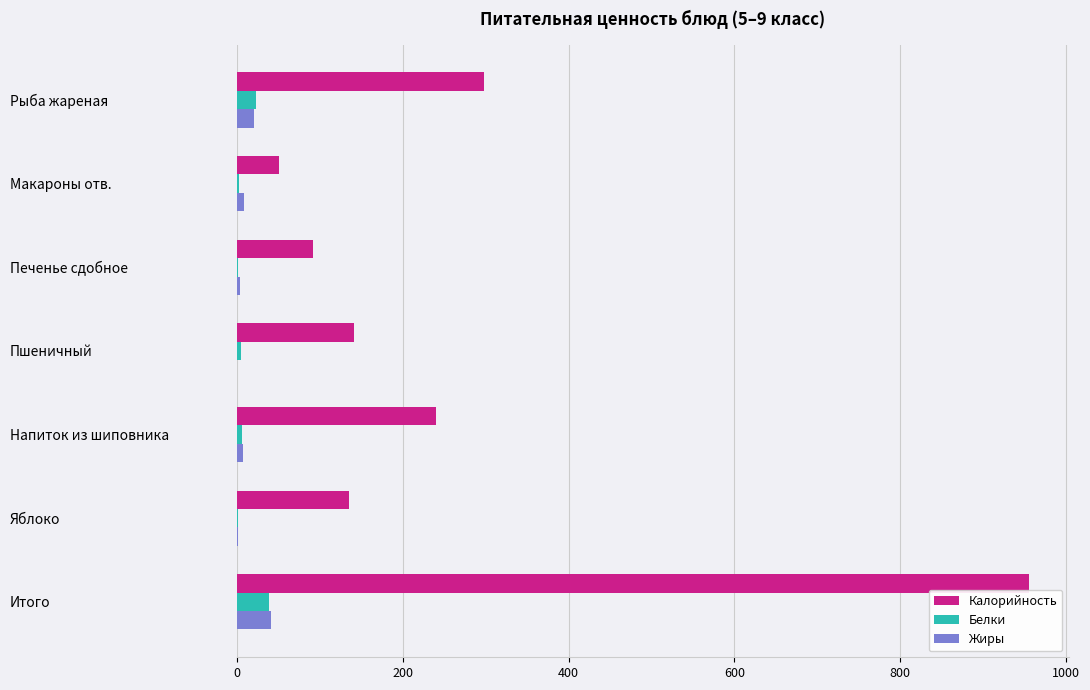

Between Печенье сдобное and Итого, which series saw the biggest shift?

Калорийность